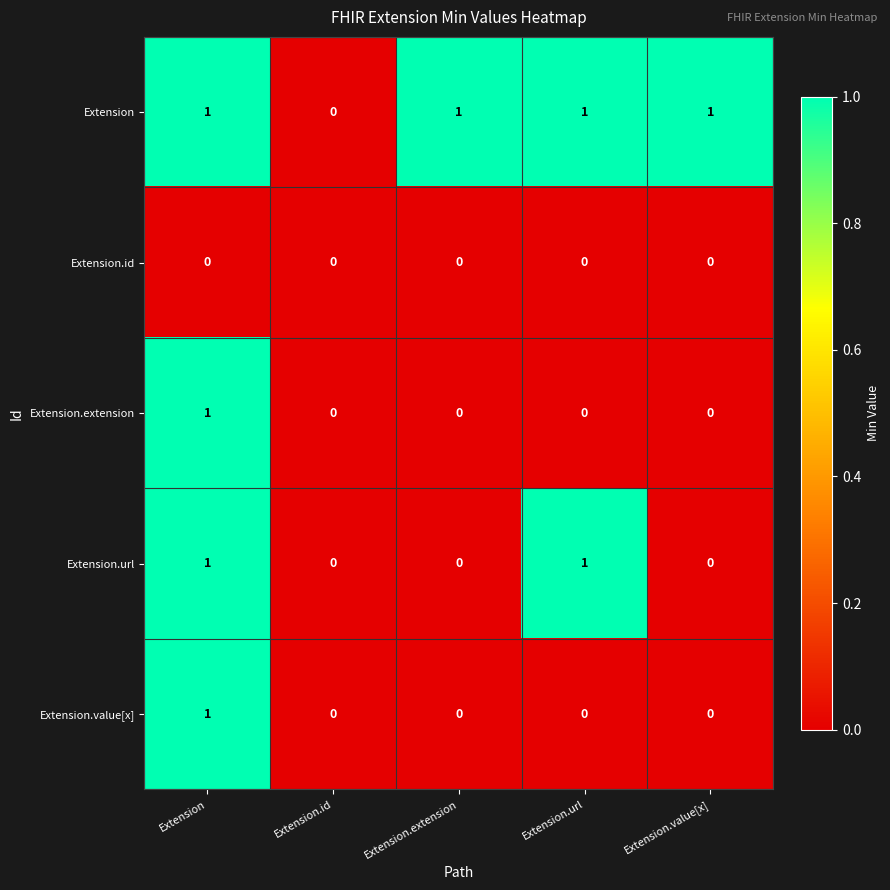

The value of Extension.extension at Extension.url is 0. True or false?

True